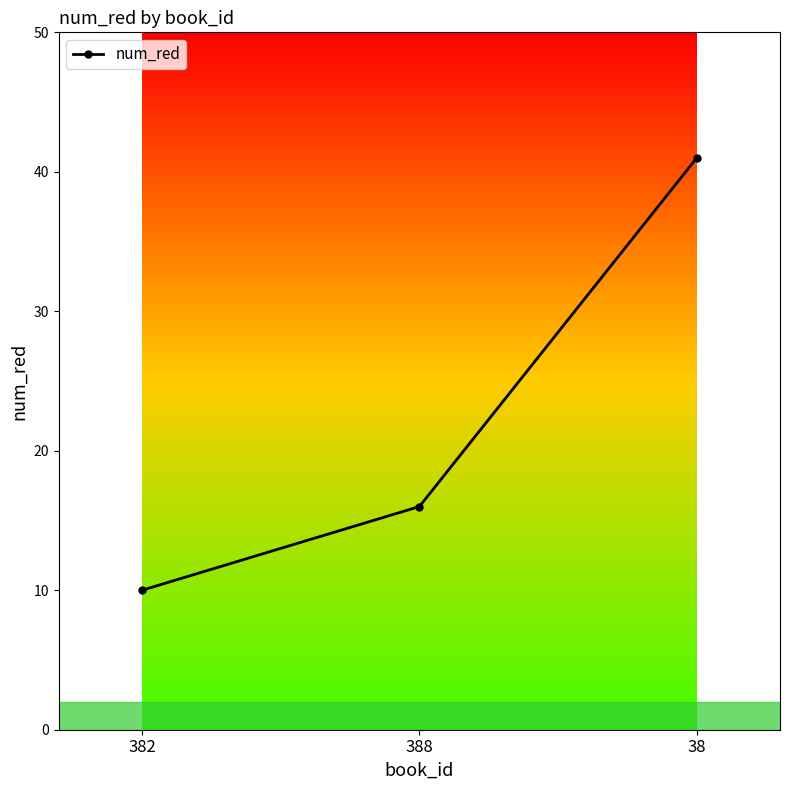

Count the values in the range 10 to 41.

3